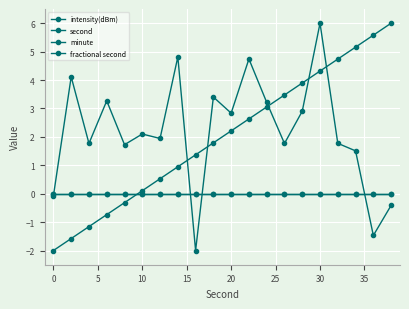

True or false: intensity(dBm) and second intersect in this chart.

True